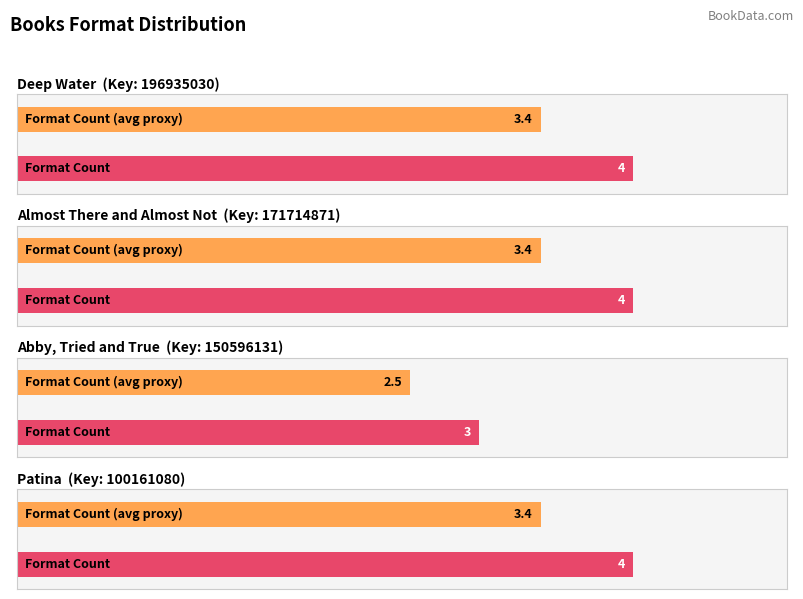

Which label corresponds to the smallest value in the chart?

Abby, Tried and True